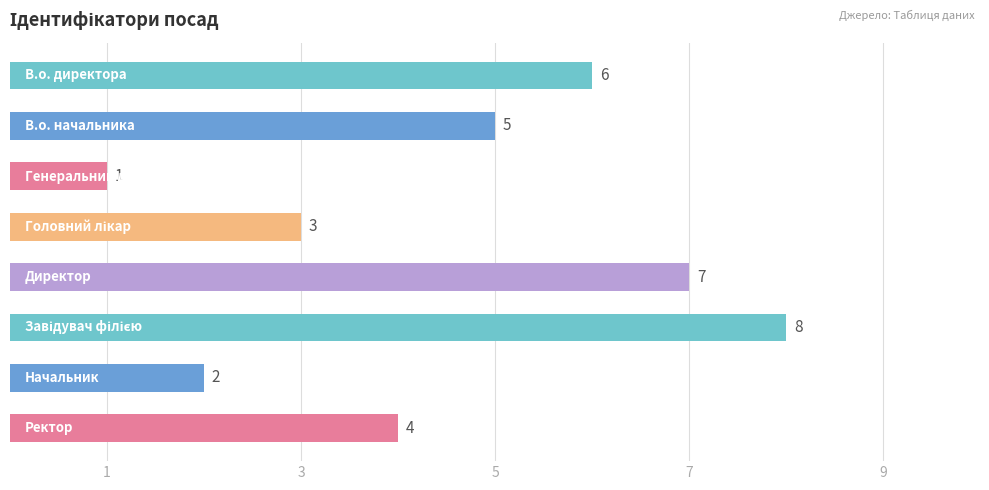

Count the values in the range 3 to 7.

5